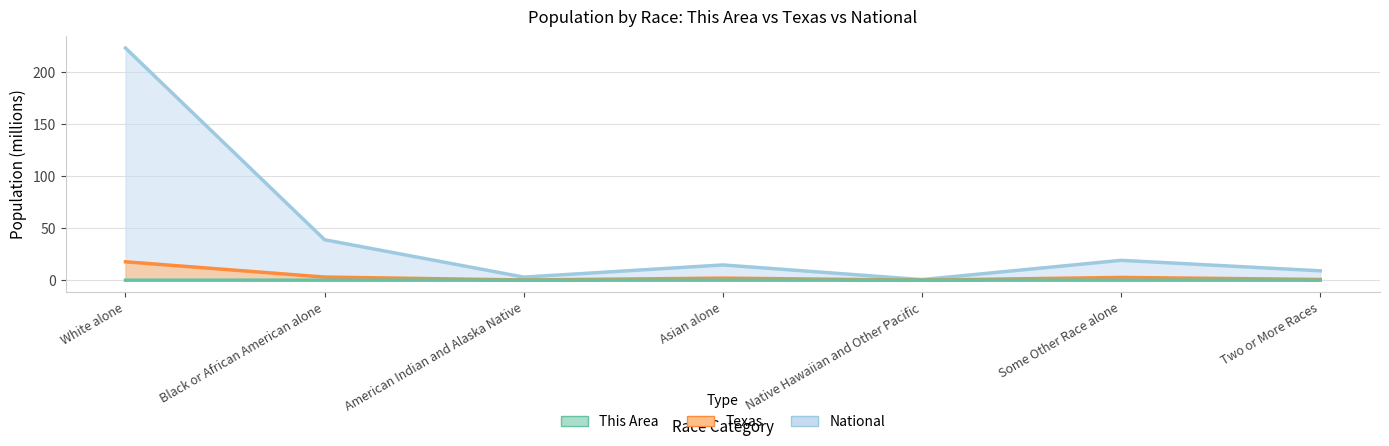

What is the sum of all National values?

308.7